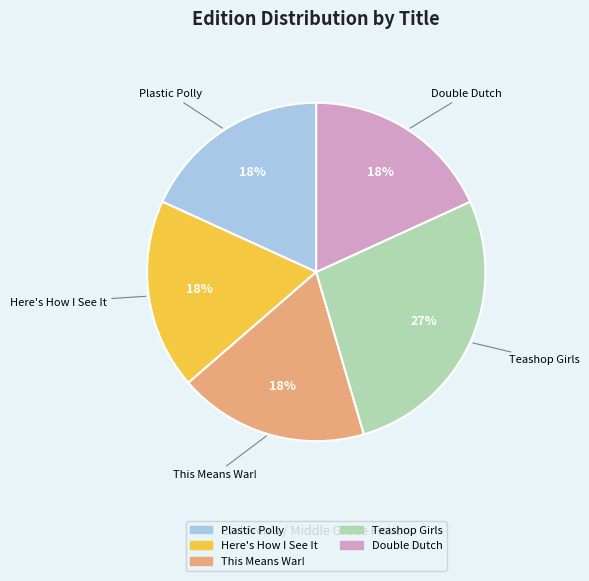

To the nearest percent, what is the average slice percentage?

20%